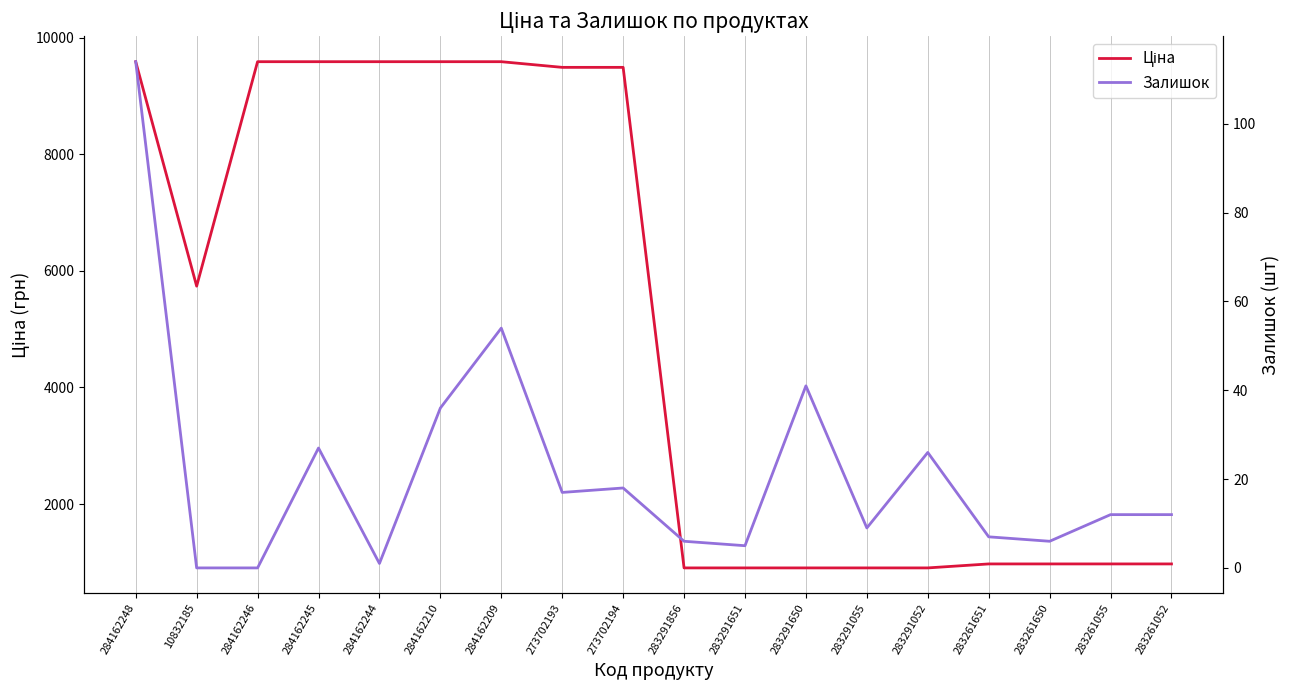

Rank the series by their maximum value, from highest to lowest.

Ціна, Залишок